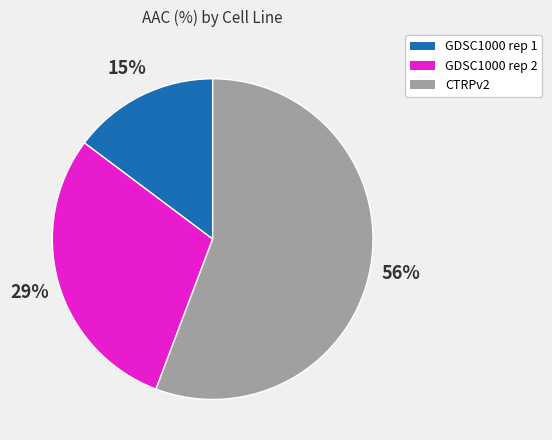

True or false: GDSC1000 rep 1 accounts for 8% of the total.

False